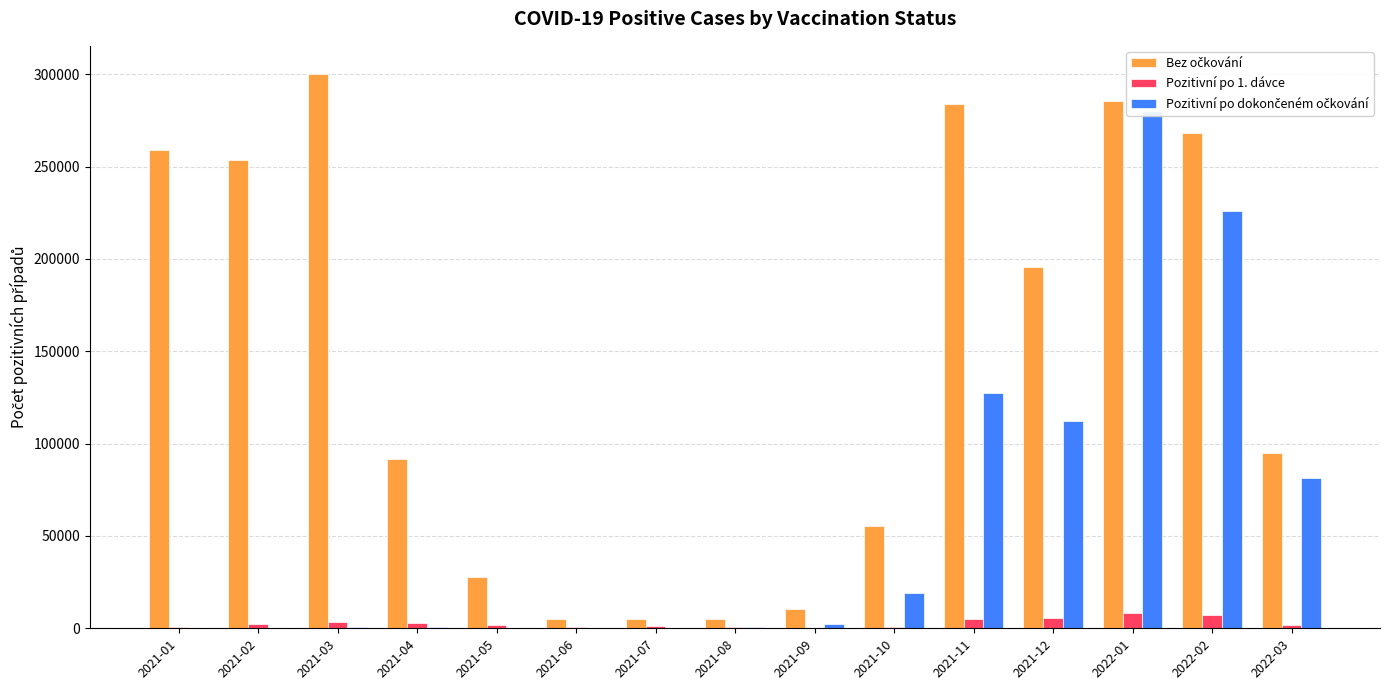

How many bars are there in each group?

3